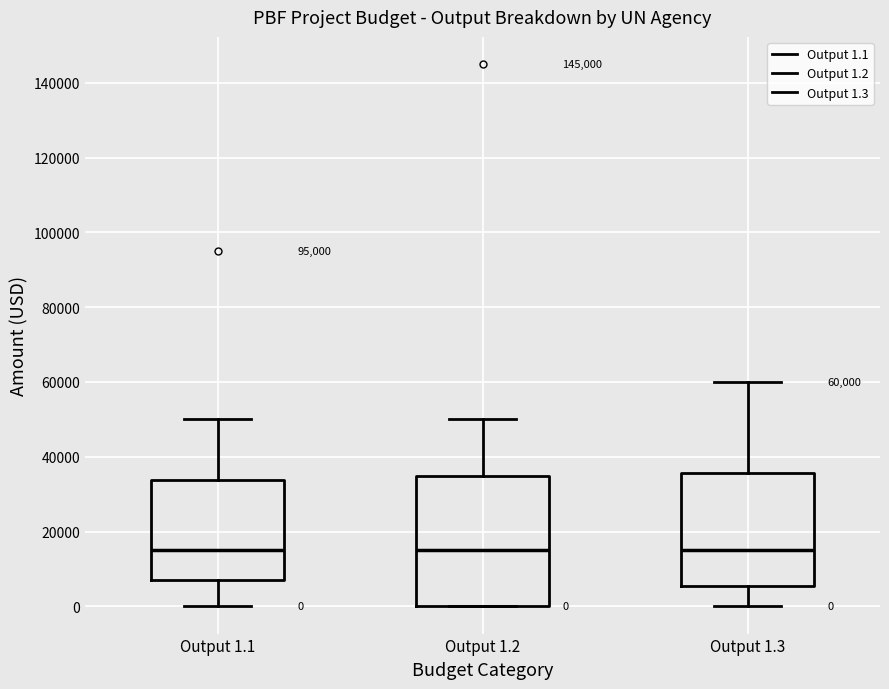

Comparing the boxes themselves (not the whiskers), which one is the tallest?

Output 1.2